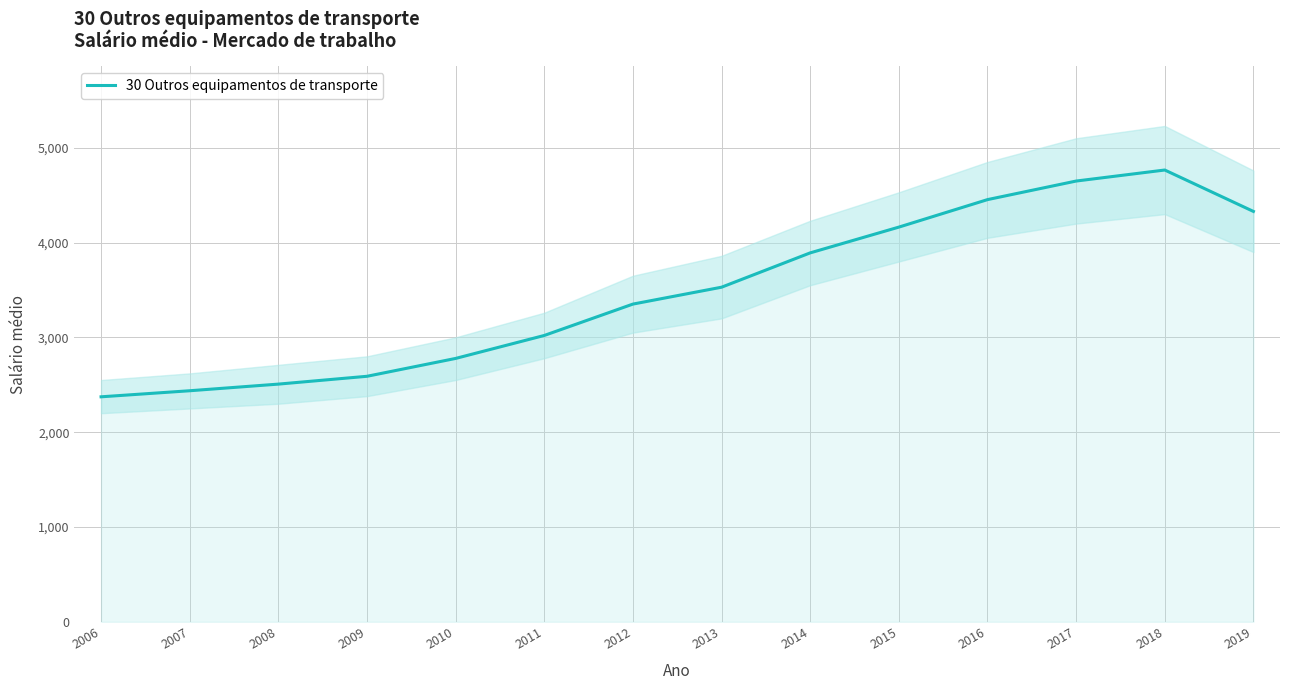

Rank the categories by value from highest to lowest.

2018, 2017, 2016, 2019, 2015, 2014, 2013, 2012, 2011, 2010, 2009, 2008, 2007, 2006